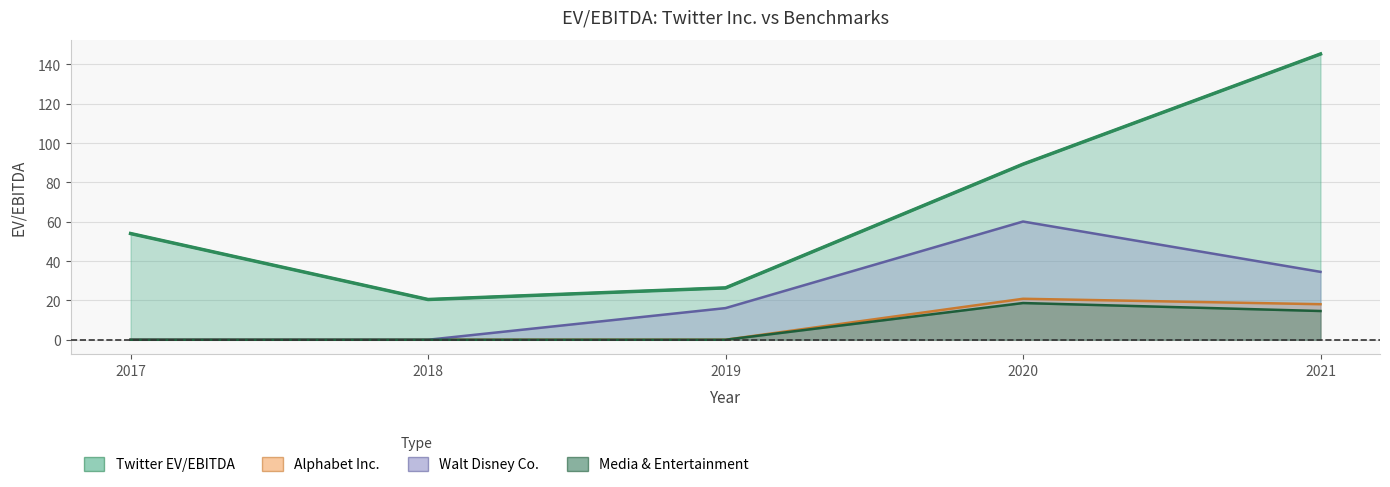

Reading left to right, what are all the values shown in this chart?

Twitter EV/EBITDA: 54.0	20.5	26.4	89.3	145.3
Alphabet Inc.: 0.0	0.0	0.0	20.8	18.1
Walt Disney Co.: 0.0	0.0	16.1	60.1	34.5
Media & Entertainment: 0.0	0.0	0.0	18.7	14.6